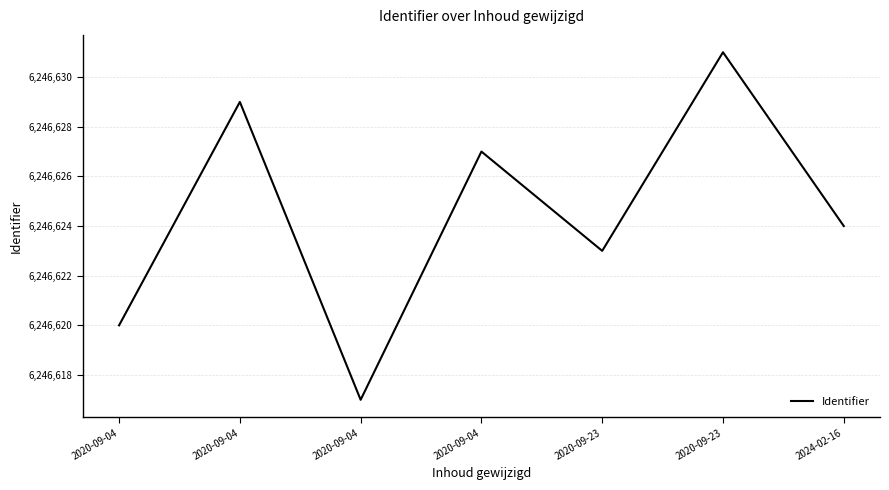

How many values are below 6246624?

3